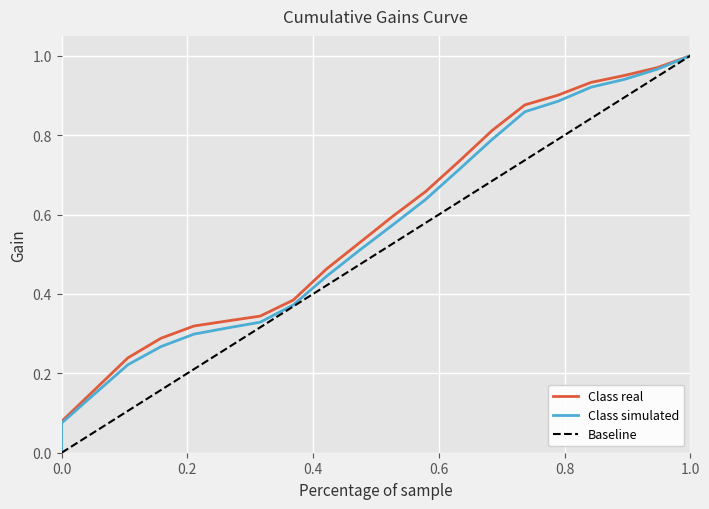

What is the average value of the Class real series?

0.6